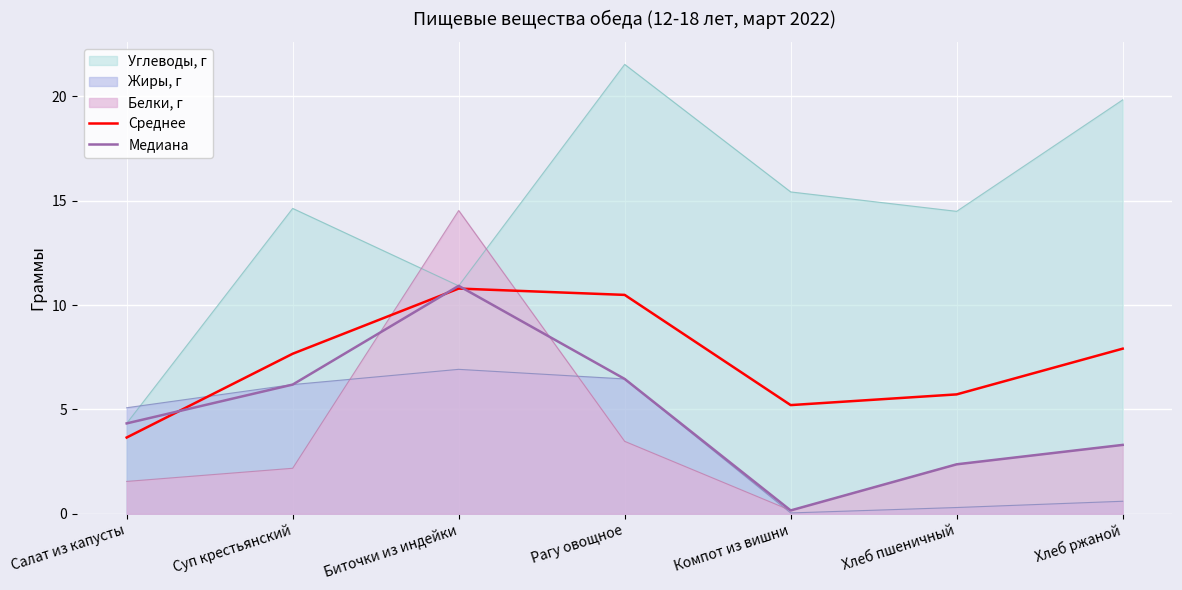

What position from the left is Суп крестьянский?

2